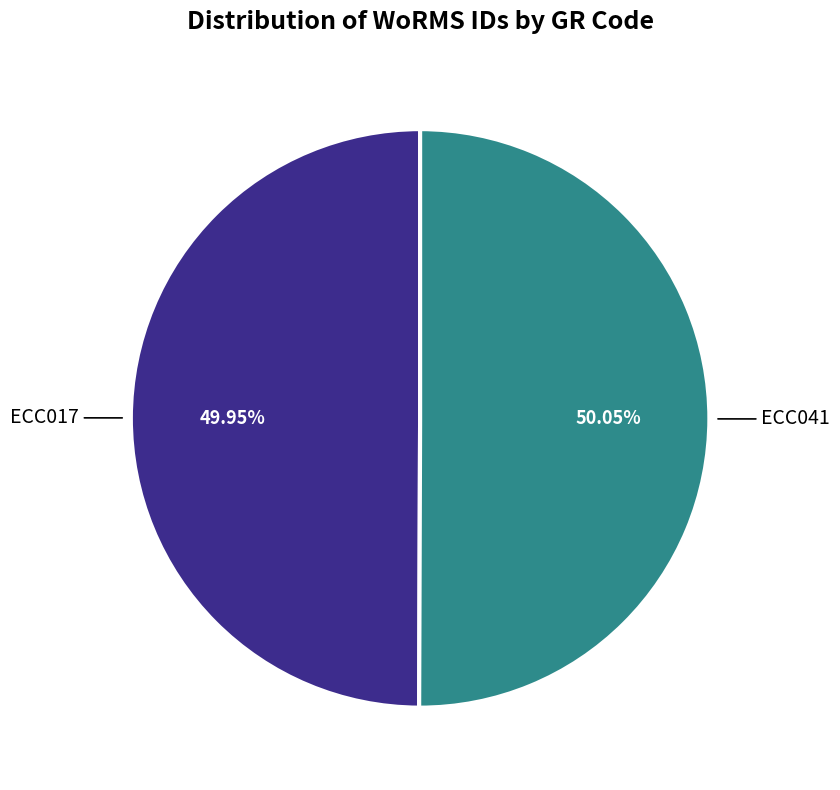

What is the ratio of the value at ECC041 to the value at ECC017?

1.0